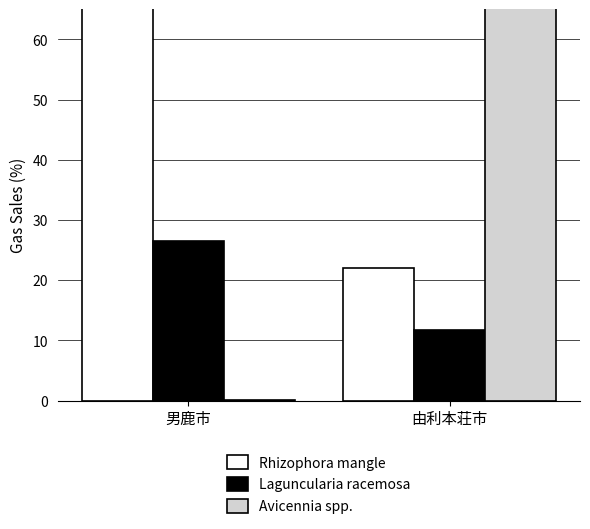

What is the greatest value displayed?

73.5